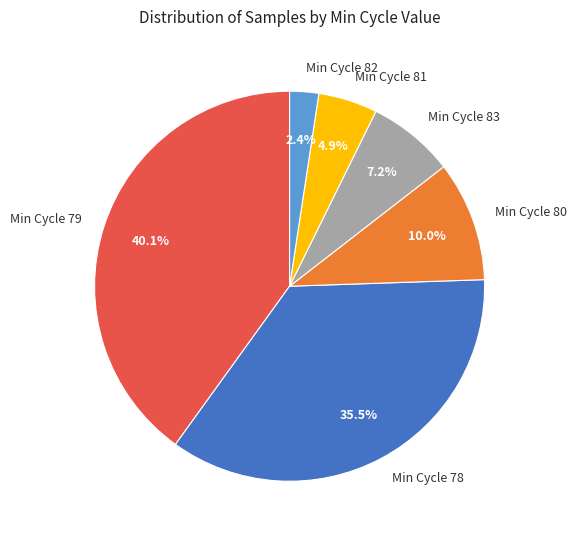

Which category has the smallest portion of the pie?

Min Cycle 82